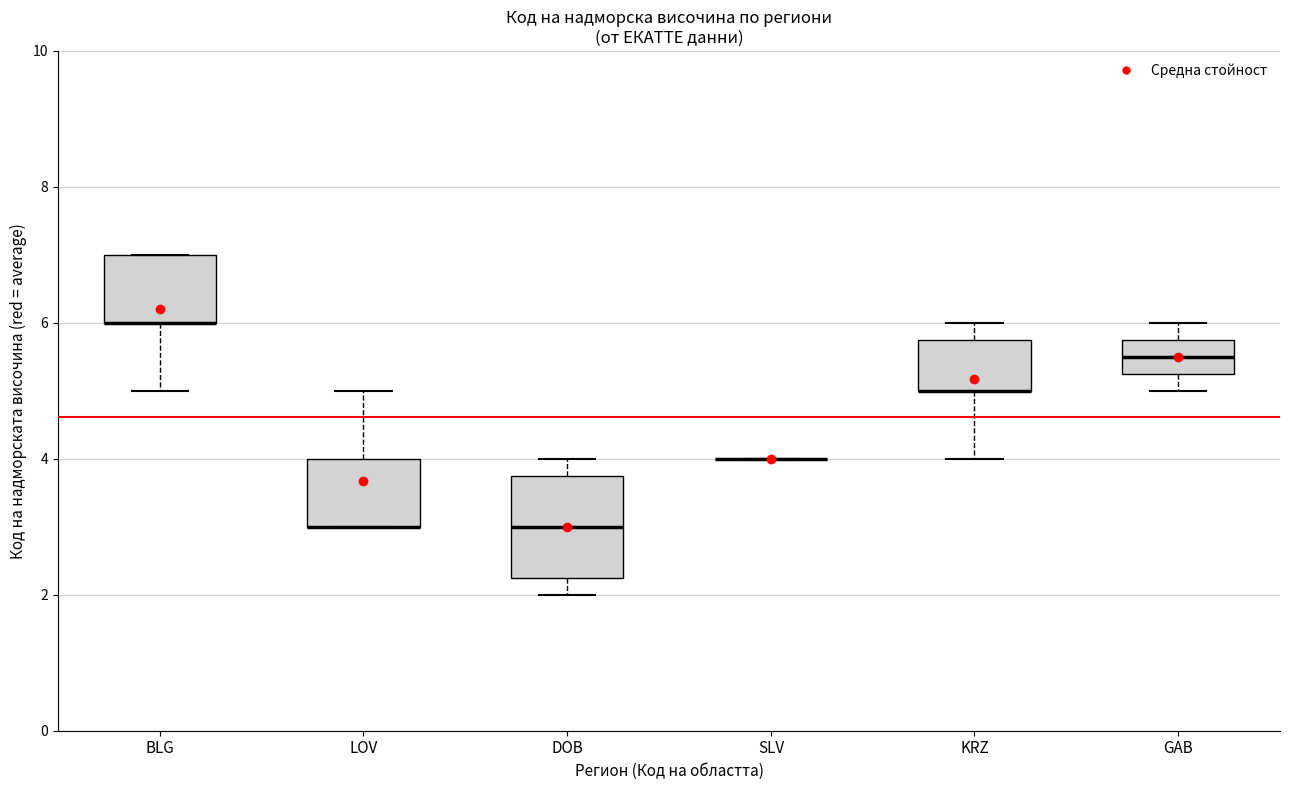

Reading left to right, transcribe this box plot: for each box, give where its median line is, the range the box spans, and where its two whiskers end, as read against the y-axis. The values are not printed on the chart, so give them approximately, as read against the axis.

BLG: median 6.0 (drawn on the box's lower edge), box 6.0 to 7.0, whiskers 5.0 to 7.0
LOV: median 3.0 (drawn on the box's lower edge), box 3.0 to 4.0, whiskers 3.0 to 5.0
DOB: median 3.0, box 2.2 to 3.8, whiskers 2.0 to 4.0
SLV: box collapsed to a line at 4.0, whiskers 4.0 to 4.0
KRZ: median 5.0 (drawn on the box's lower edge), box 5.0 to 5.8, whiskers 4.0 to 6.0
GAB: median 5.6, box 5.2 to 5.8, whiskers 5.0 to 6.0